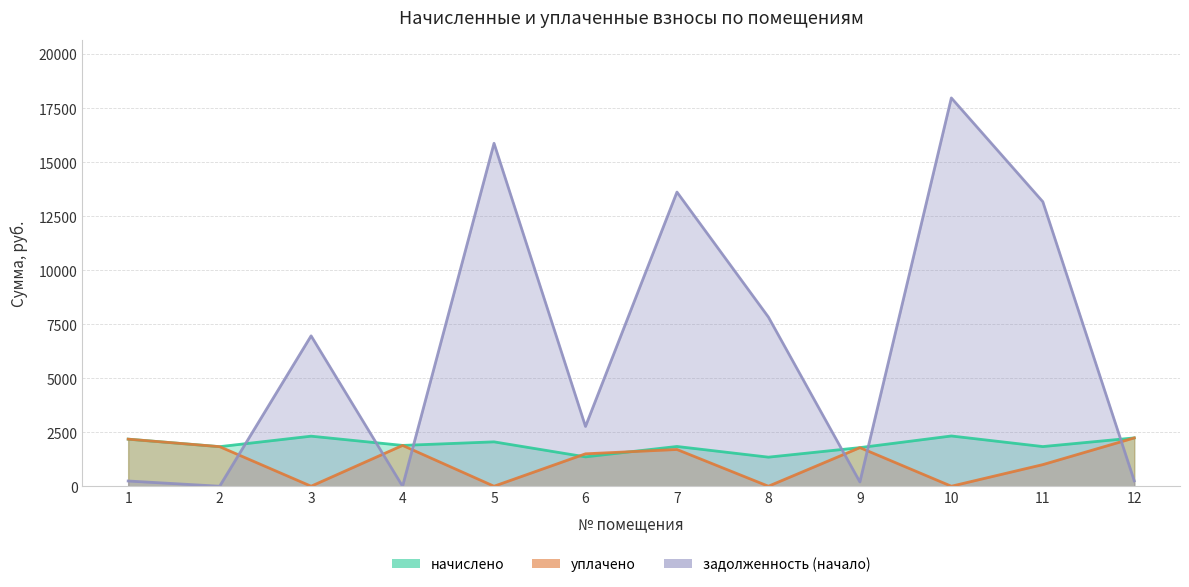

At which label is уплачено closest to 1118?

11